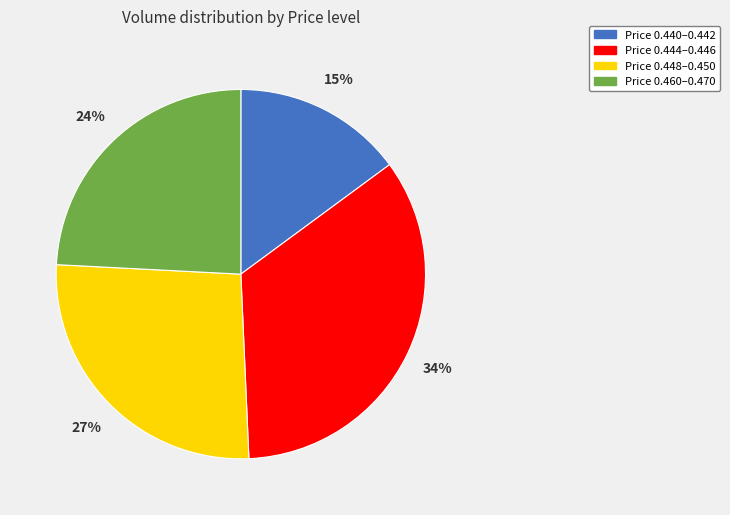

Is it true that Price 0.460–0.470 is 24% of the pie?

True